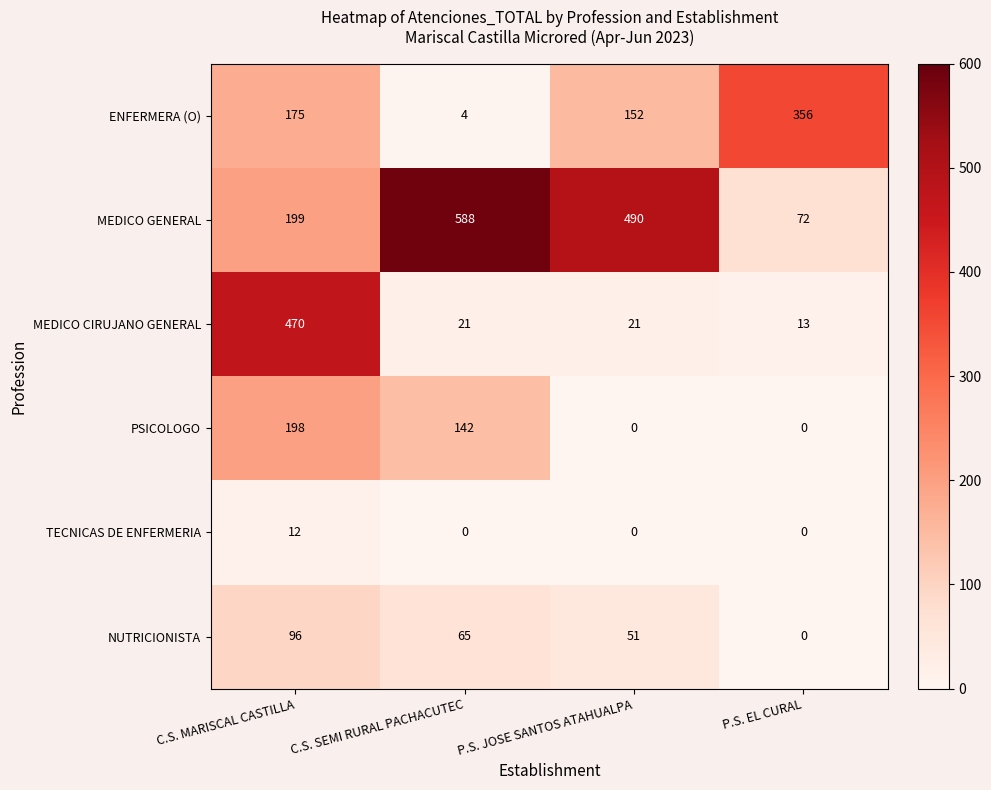

What is the highest value of the NUTRICIONISTA series?

96